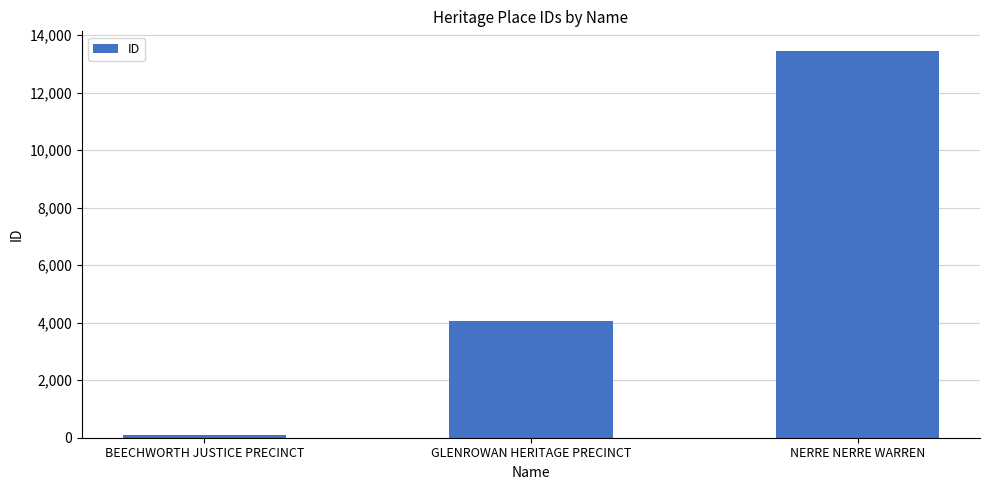

Rank the categories by value from lowest to highest.

BEECHWORTH JUSTICE PRECINCT, GLENROWAN HERITAGE PRECINCT, NERRE NERRE WARREN